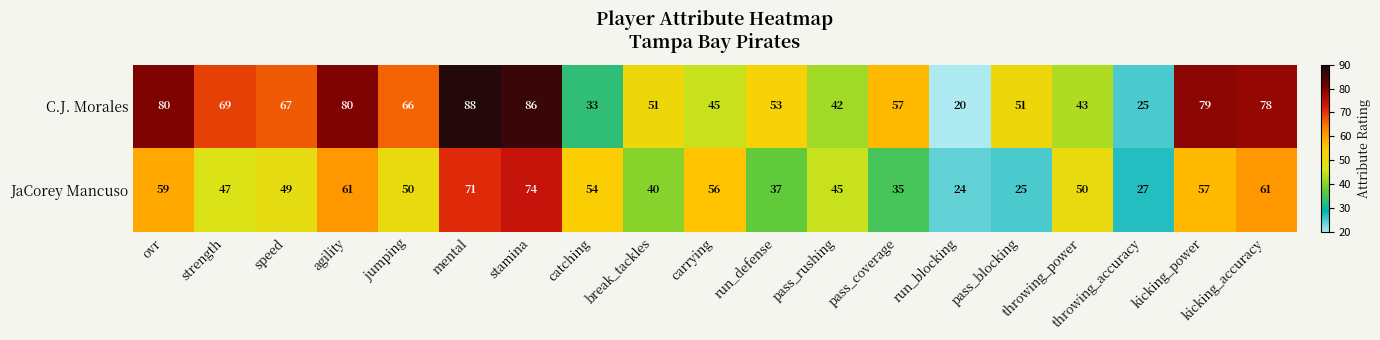

Which category has the highest value in the JaCorey Mancuso series?

stamina